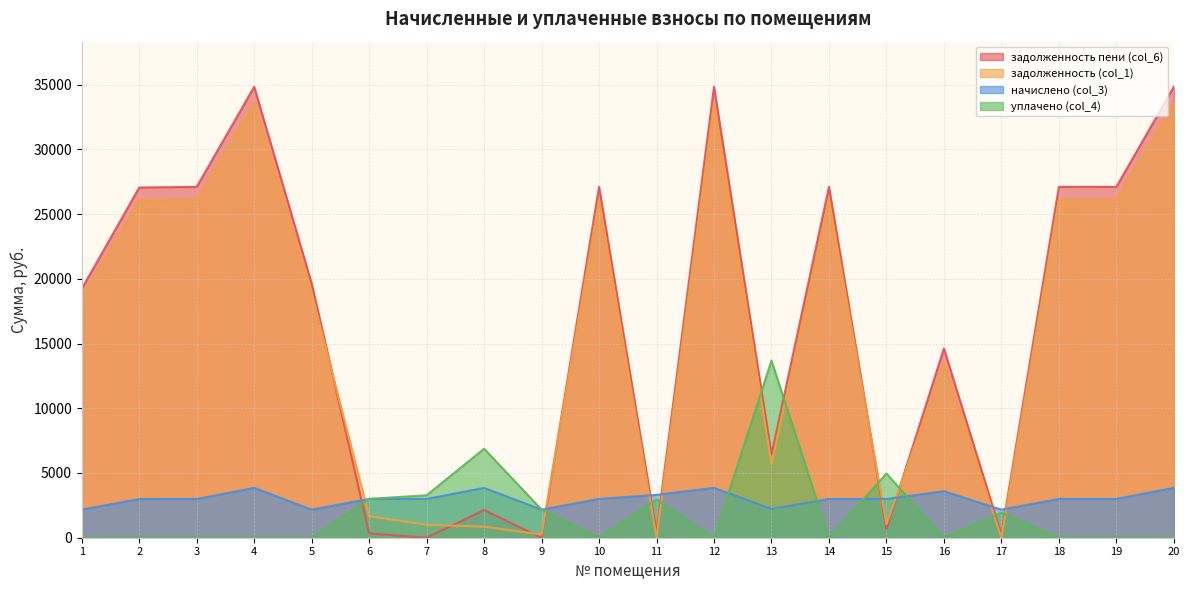

True or false: уплачено (col_4) has a value of 0.0 at 3.

True